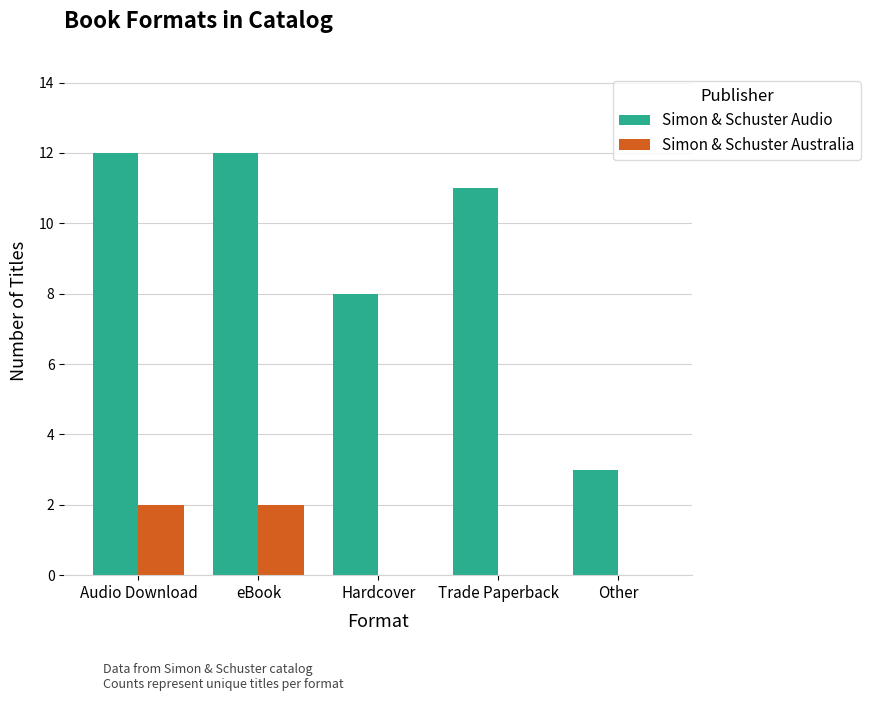

What is the greatest value displayed?

12